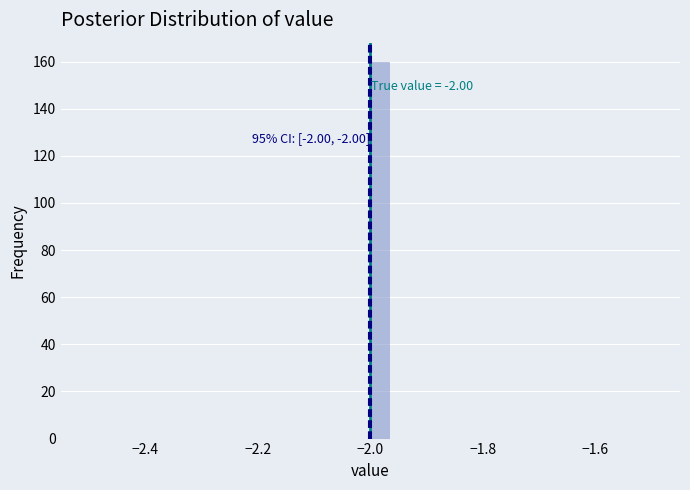

Read against the x-axis, roughly where is the centre of the tallest bar?

-1.98